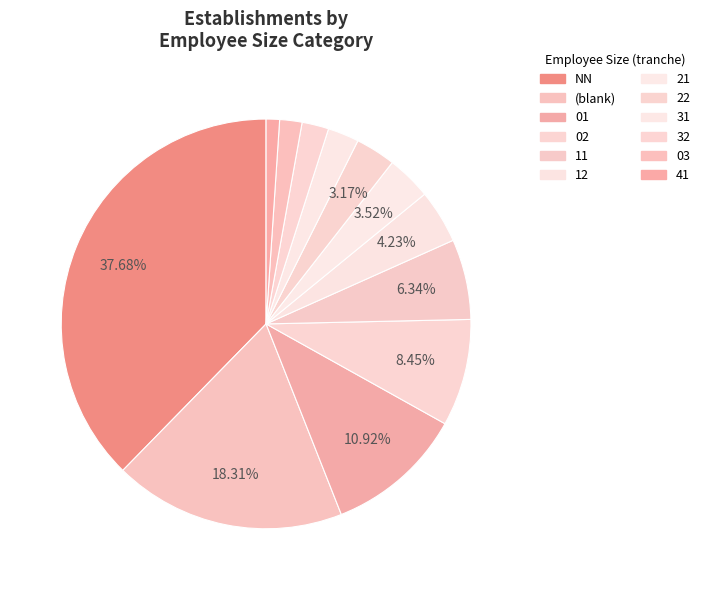

Does 01 account for over 50% of the chart?

No